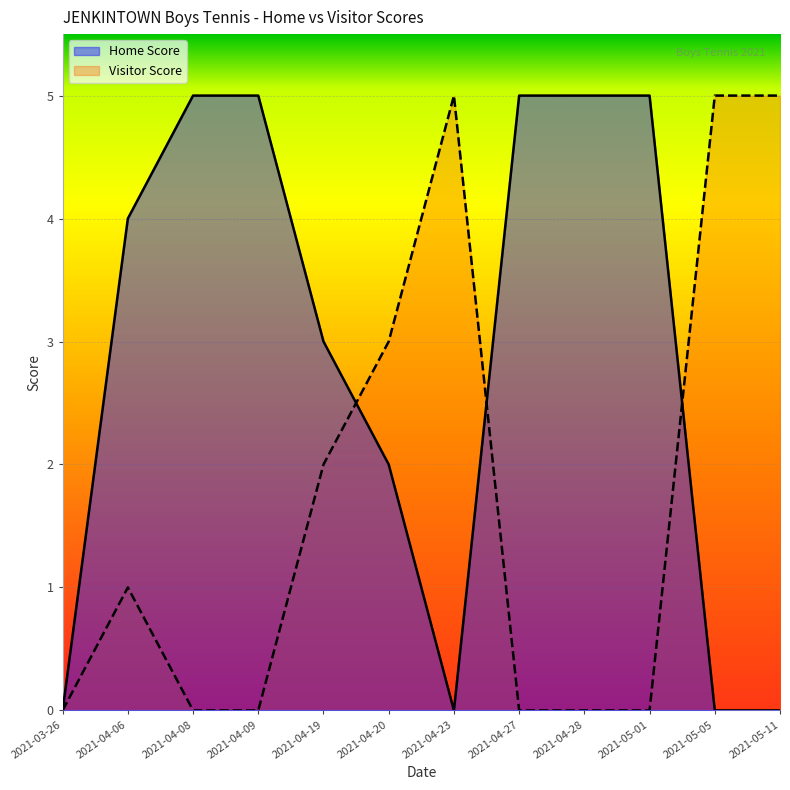

What is the difference between the maximum and minimum values in the Visitor Score series?

5